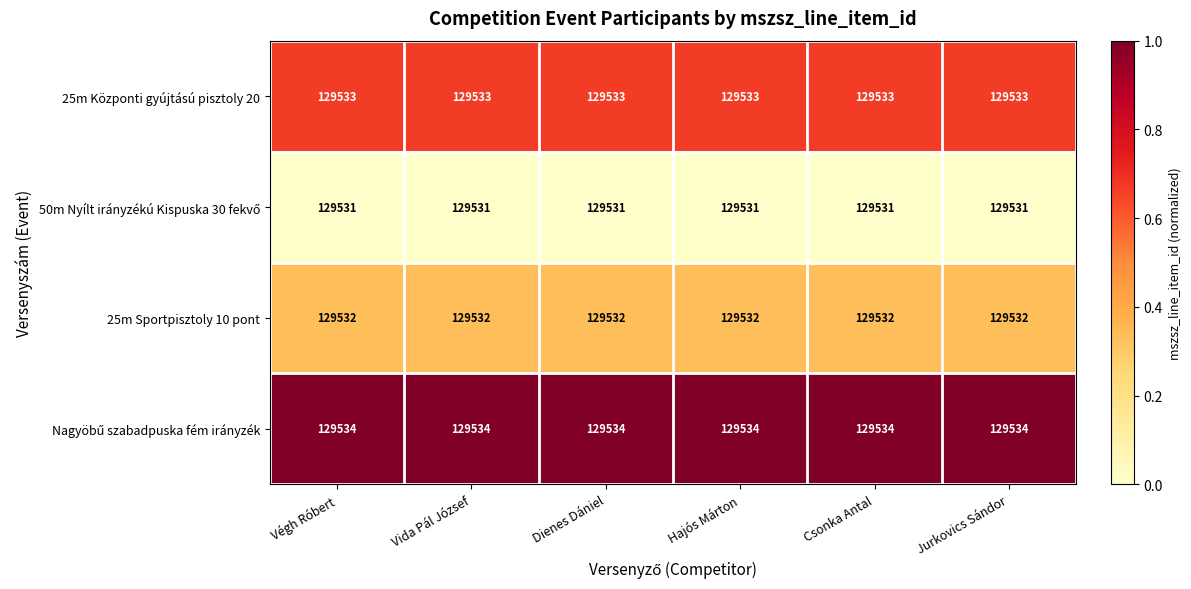

What is the minimum value for 25m Sportpisztoly 10 pont?

129532